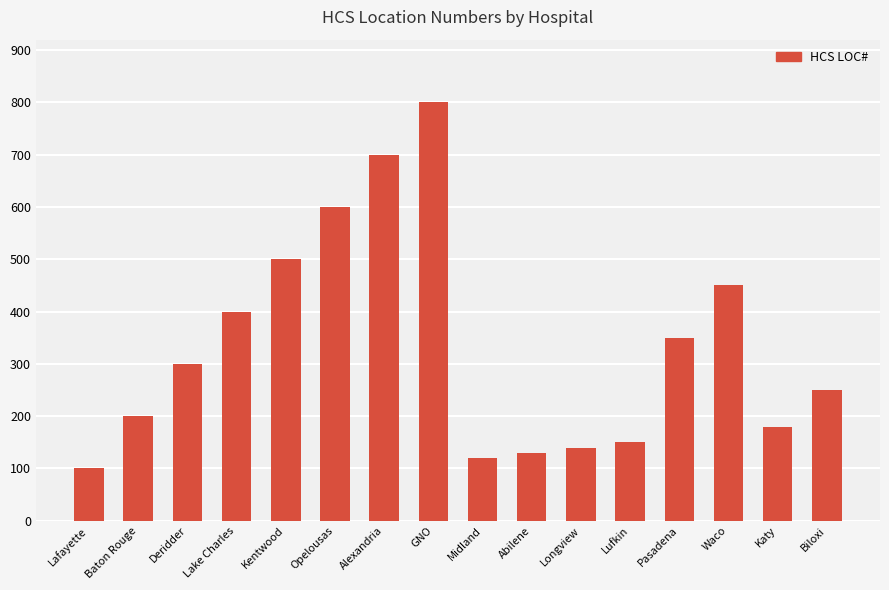

At which category does the chart reach its peak across all series?

GNO